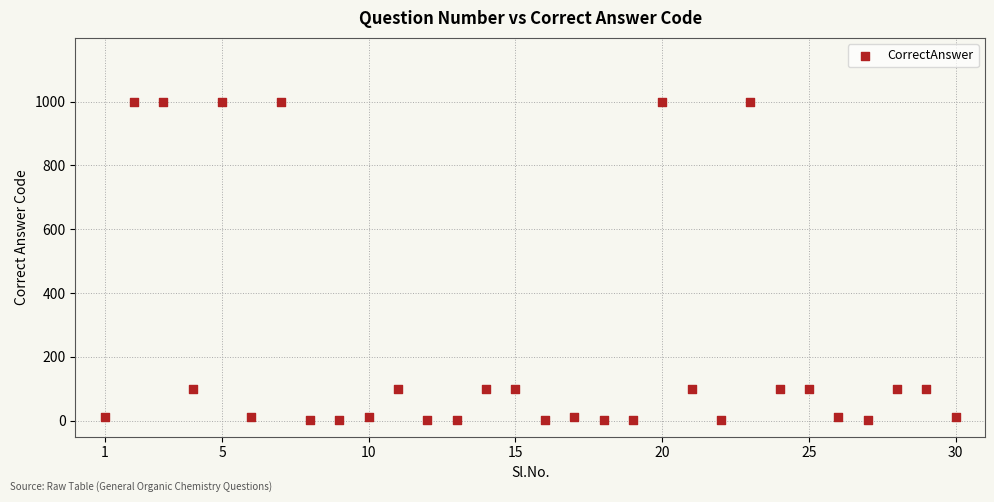

What is the range of Y values (max minus min)?

999